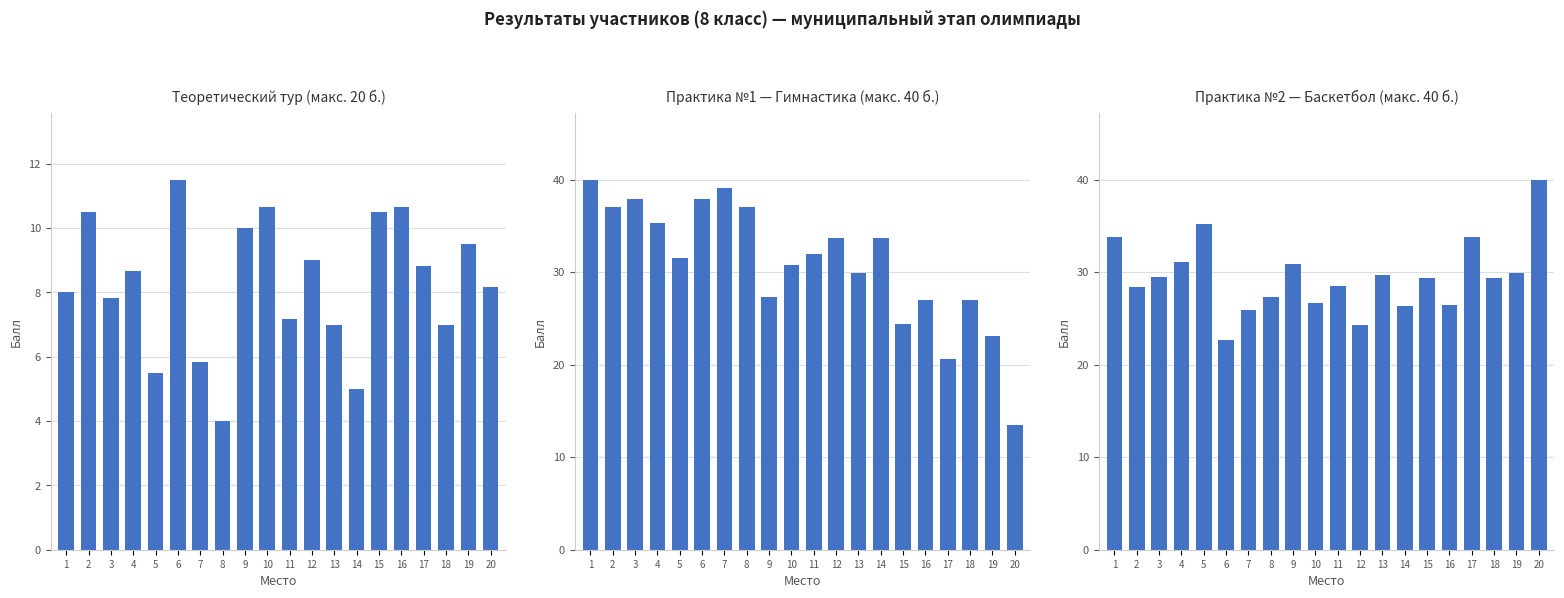

What is the average value of the Гимнастика series?

30.9